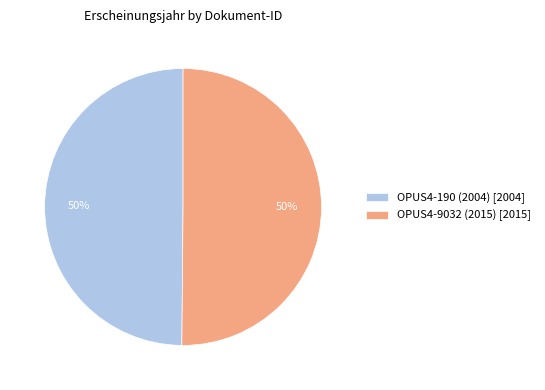

To the nearest percent, what is the combined percentage of OPUS4-9032 (2015) and OPUS4-190 (2004)?

100%